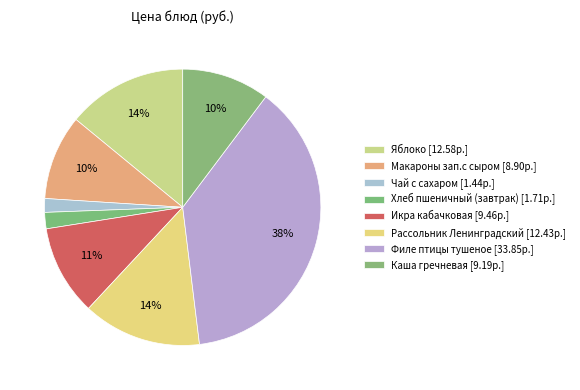

To the nearest percent, what percentage of the pie is Макароны зап.с сыром?

10%